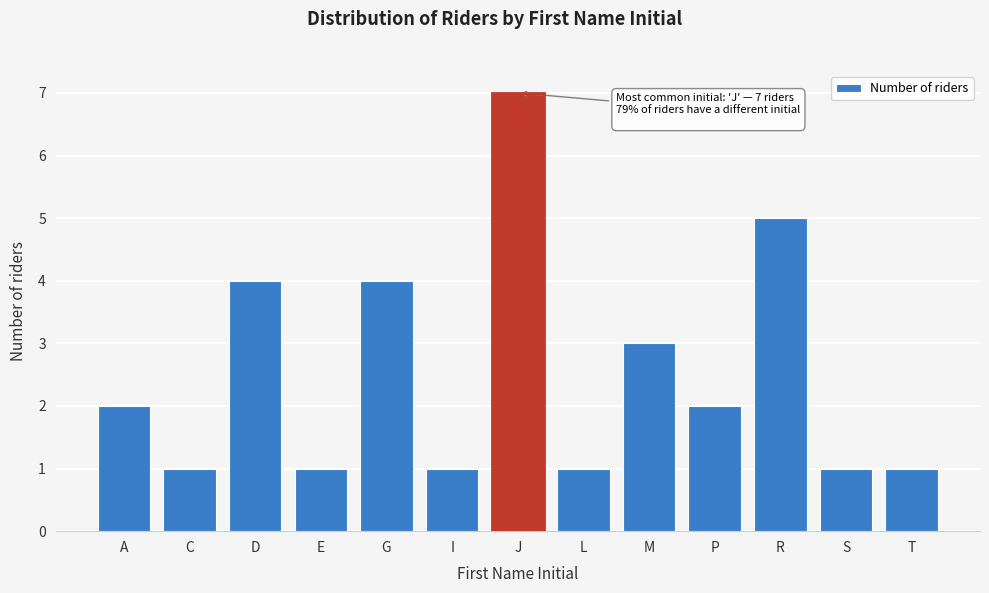

Reading right to left, list all the values displayed in this chart.

T=1	S=1	R=5	P=2	M=3	L=1	J=7	I=1	G=4	E=1	D=4	C=1	A=2